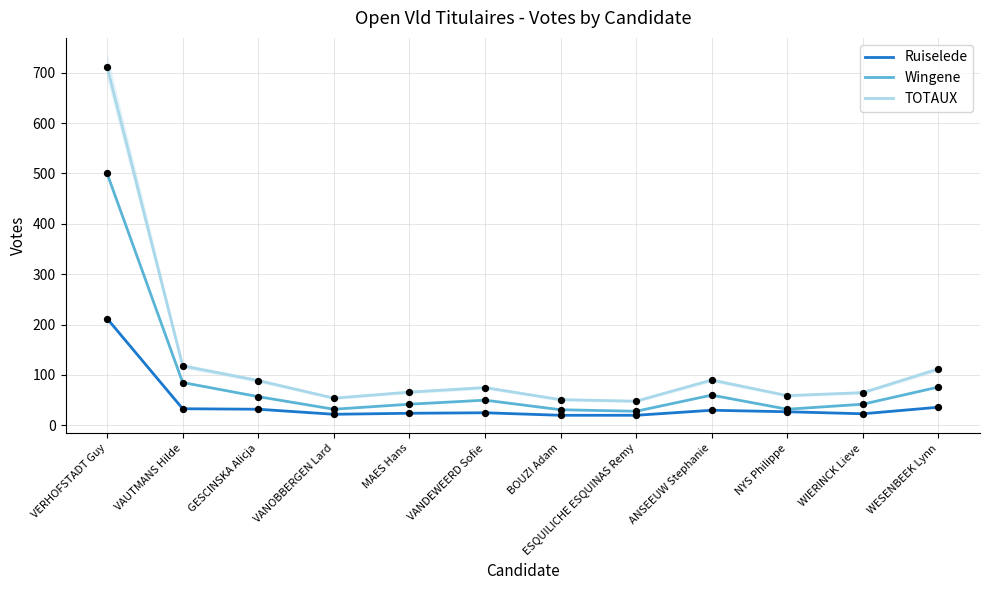

What are all the series names shown in the legend?

Ruiselede, Wingene, TOTAUX